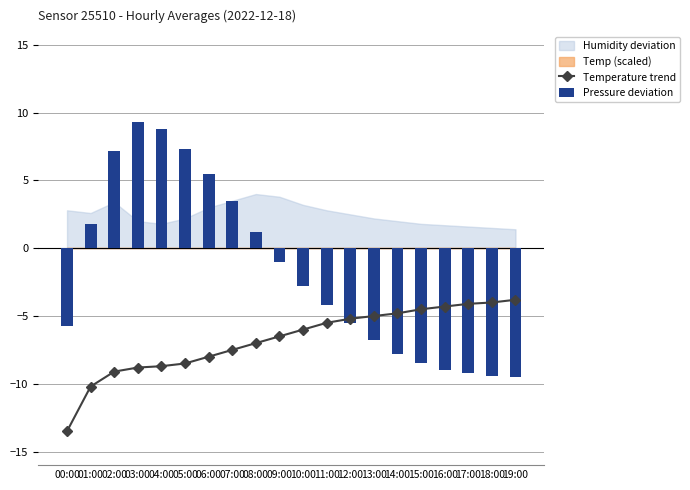

Between 12:00 and 07:00, which is larger?

12:00